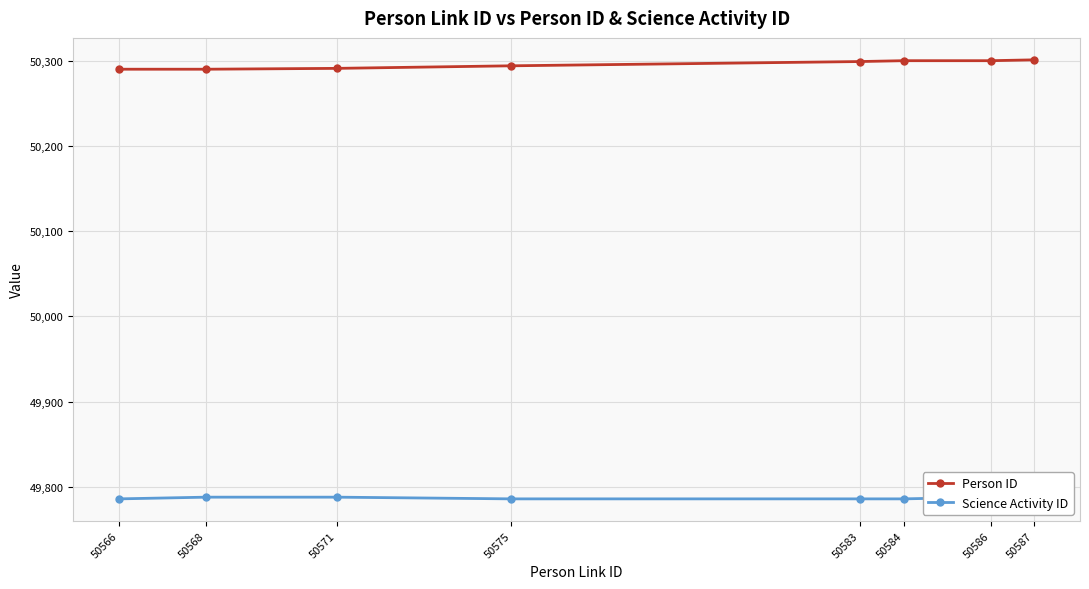

How many interior local peaks does the Science Activity ID series have?

1